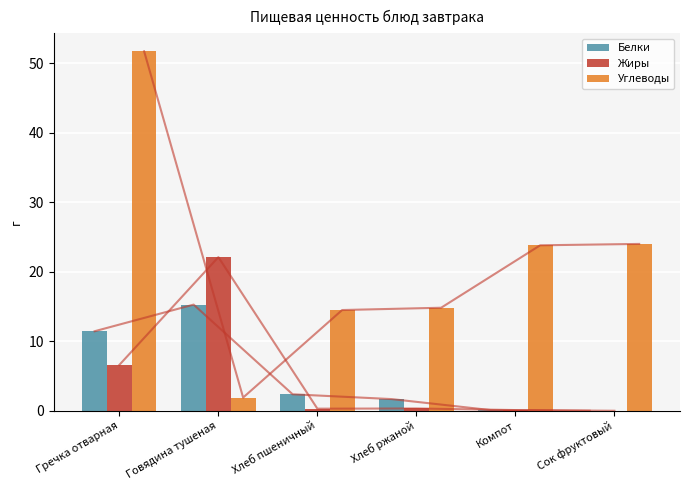

How many categories are shown in the chart?

6